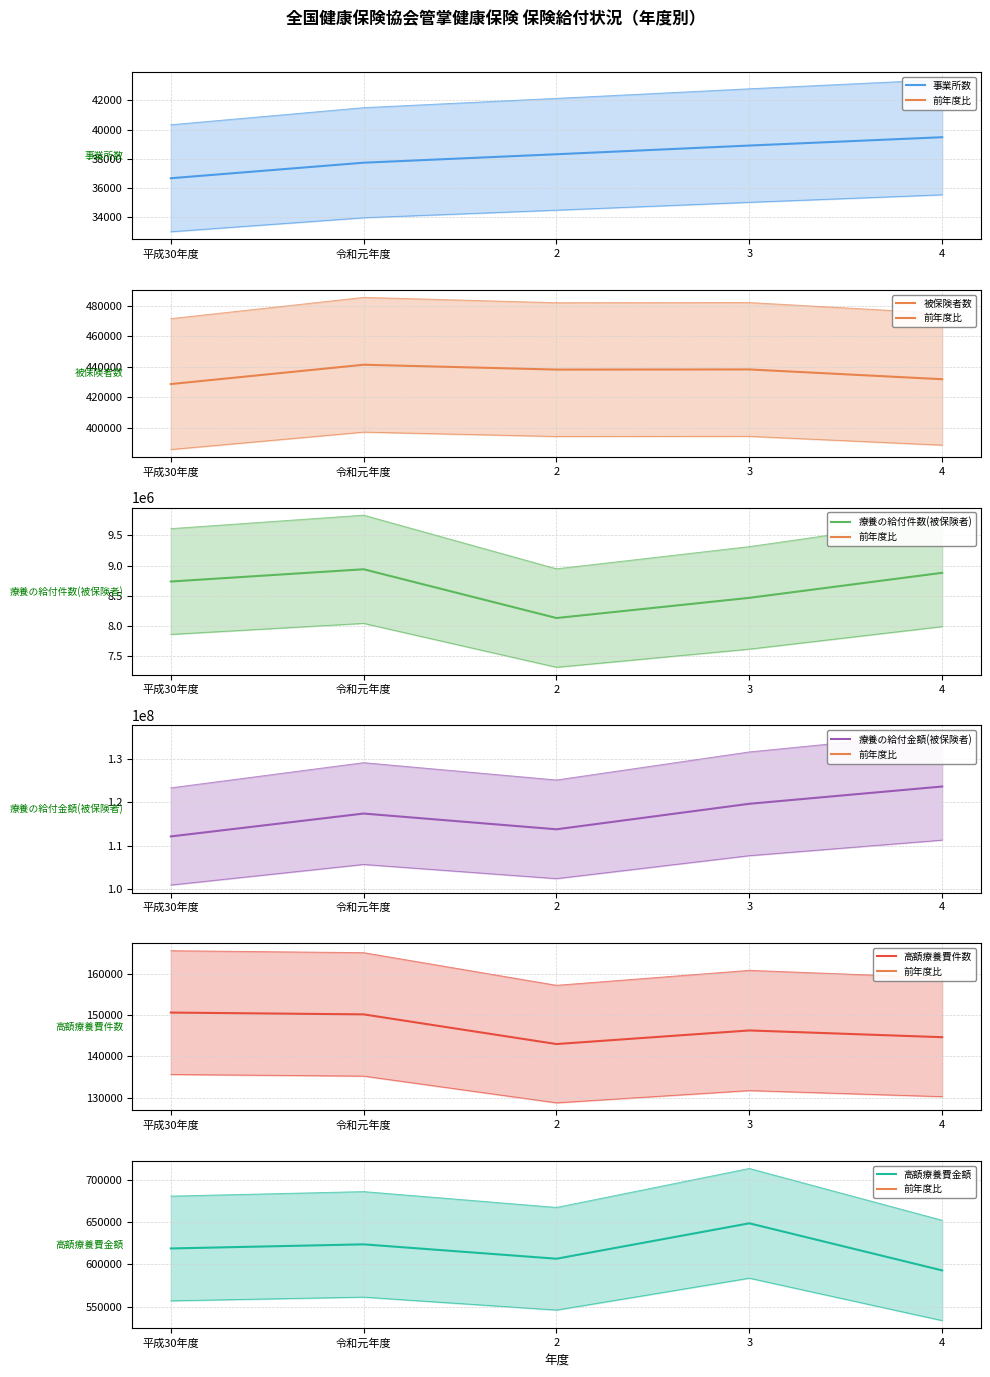

Reading left to right, transcribe all the data shown in this chart.

事業所数: 36670	37735	38314	38911	39483
被保険者数: 428733	441396	438220	438319	431909
療養の給付件数(被保険者): 8735686	8938223	8132471	8465857	8879545
療養の給付金額(被保険者): 112106407	117383273	113751432	119636014	123621937
高額療養費件数: 150681	150243	143020	146331	144688
高額療養費金額: 618767	623630	606630	648501	592804